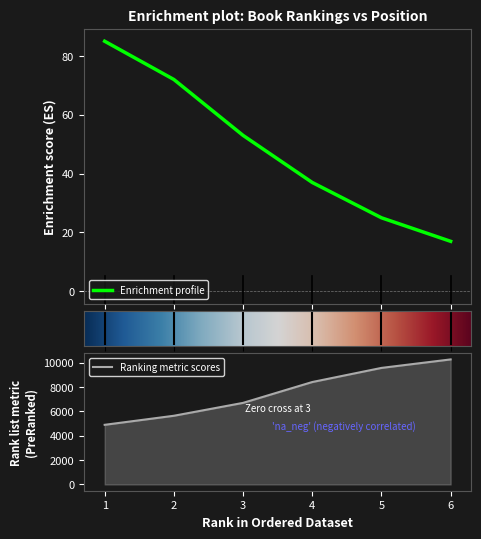

How many lines are shown in the chart?

2